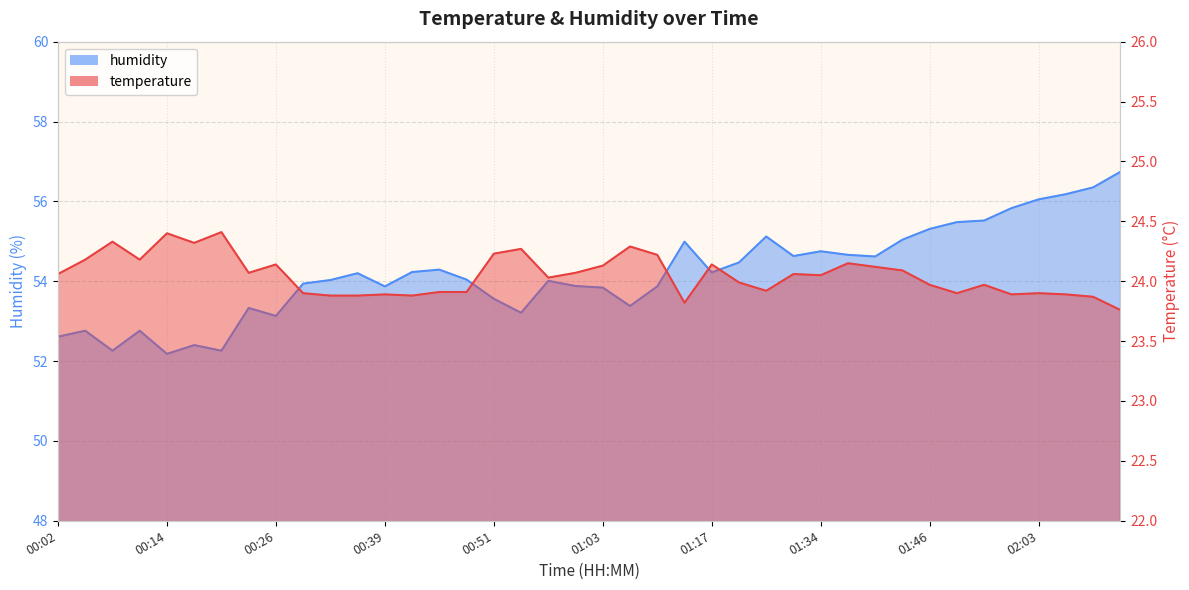

True or false: humidity has a value of 22.1 at 01:27.

False